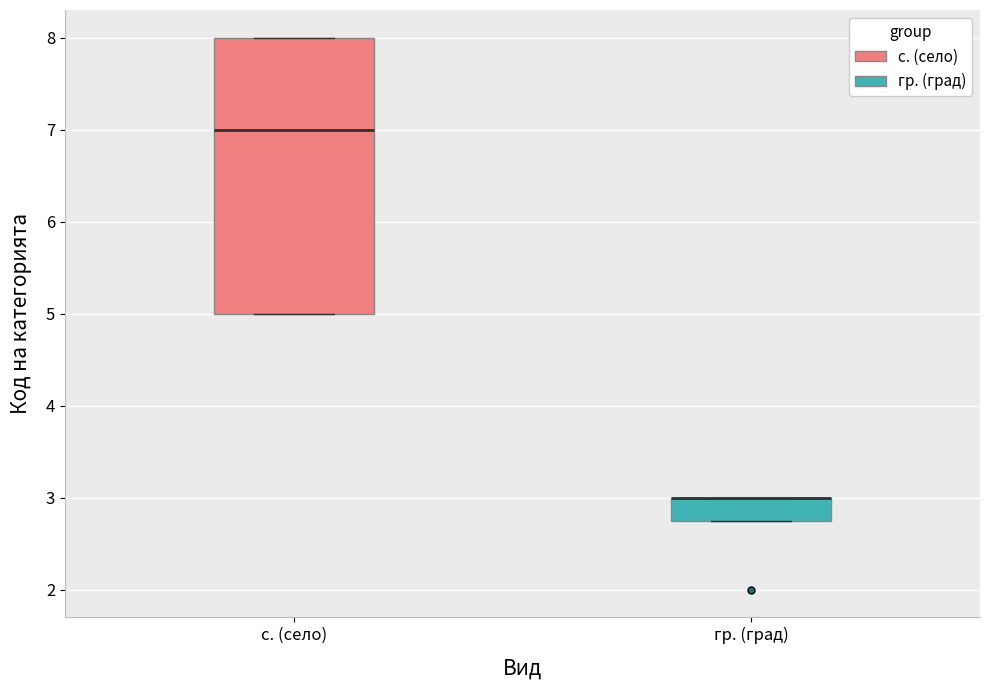

Reading left to right, read every box against the y-axis: the position of its median line, the range the box covers, and the ends of its whiskers. The values are not printed on the chart, so give them approximately, as read against the axis.

с. (село): median 7.0, box 5.0 to 8.0, whiskers 5.0 to 8.0
гр. (град): median 3.0 (drawn on the box's upper edge), box 2.8 to 3.0, whiskers 2.8 to 3.0